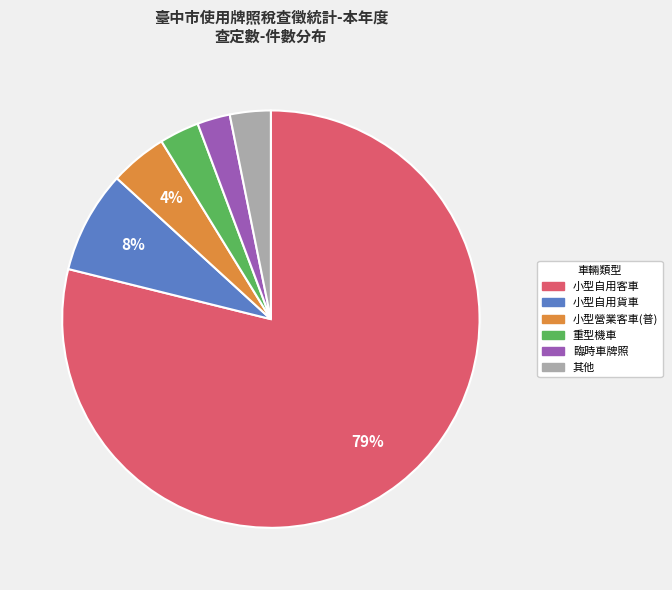

Is there a majority slice in this chart?

Yes